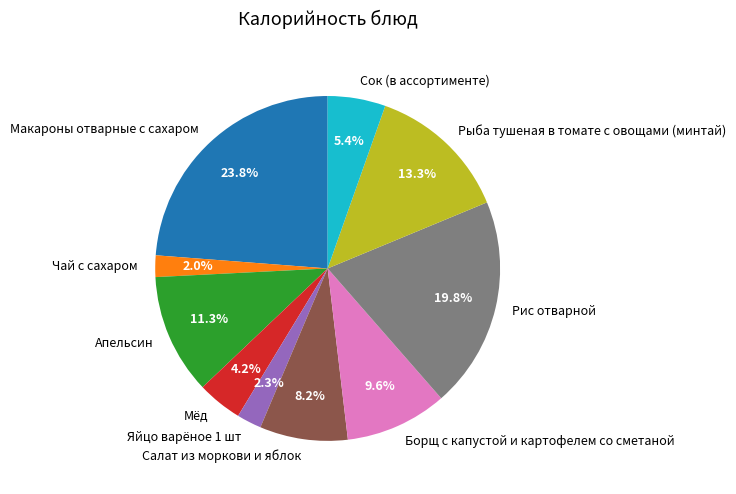

Does Борщ с капустой и картофелем со сметаной account for over 50% of the chart?

No